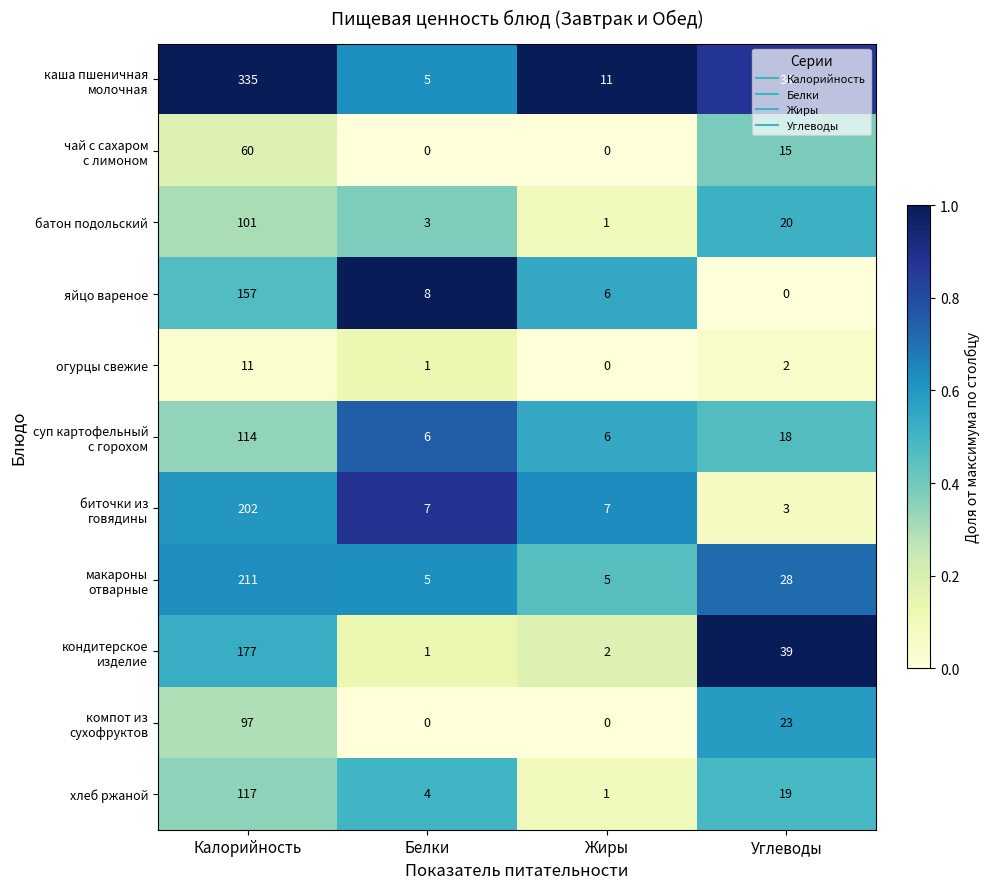

Is it true that яйцо вареное equals 219 at Калорийность?

False